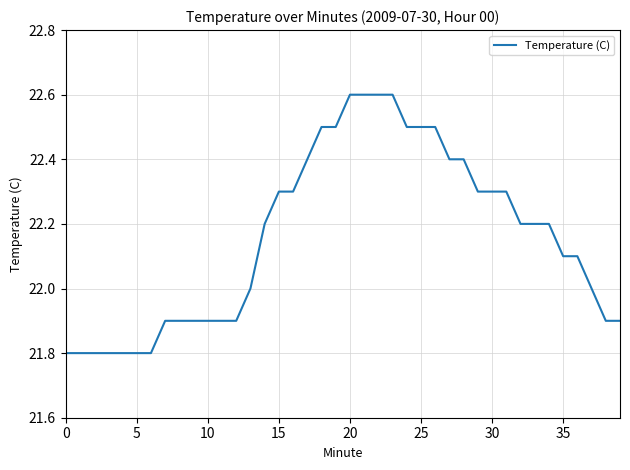

What is the maximum value shown in the chart?

22.6